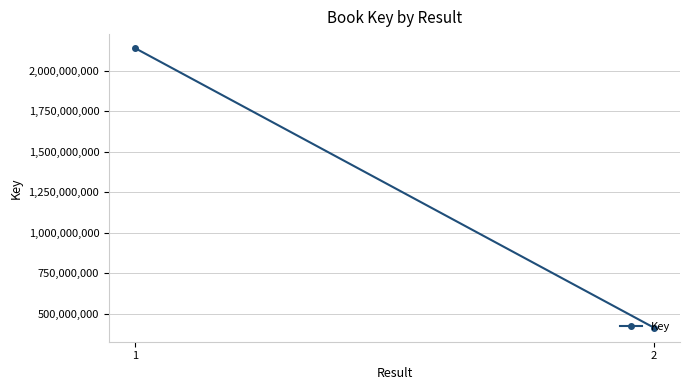

Rank the categories by value from lowest to highest.

2, 1